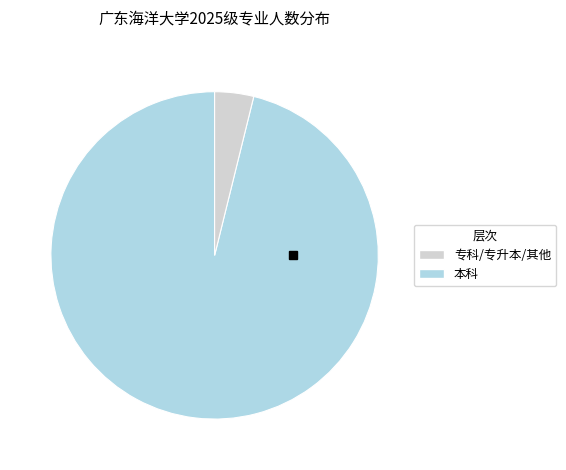

Between 本科 and 专科/专升本/其他, which is larger?

专科/专升本/其他